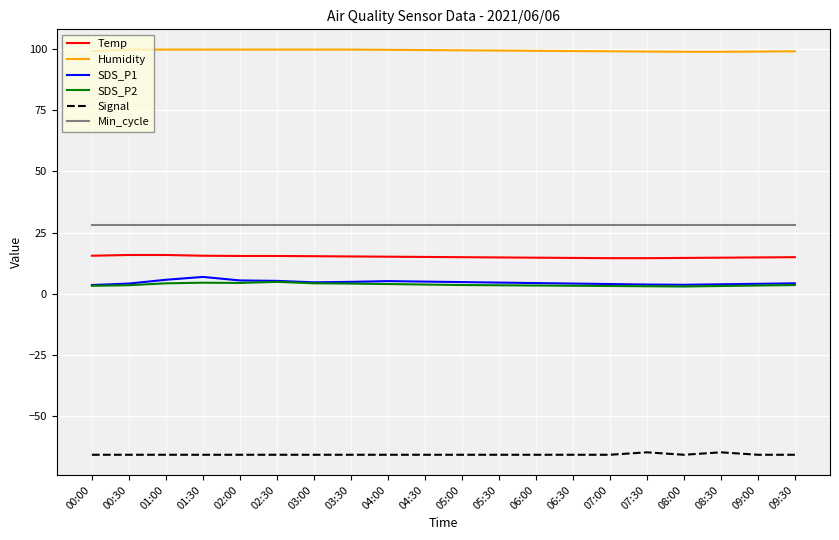

What is the difference between the highest and lowest values at 01:00?

165.9